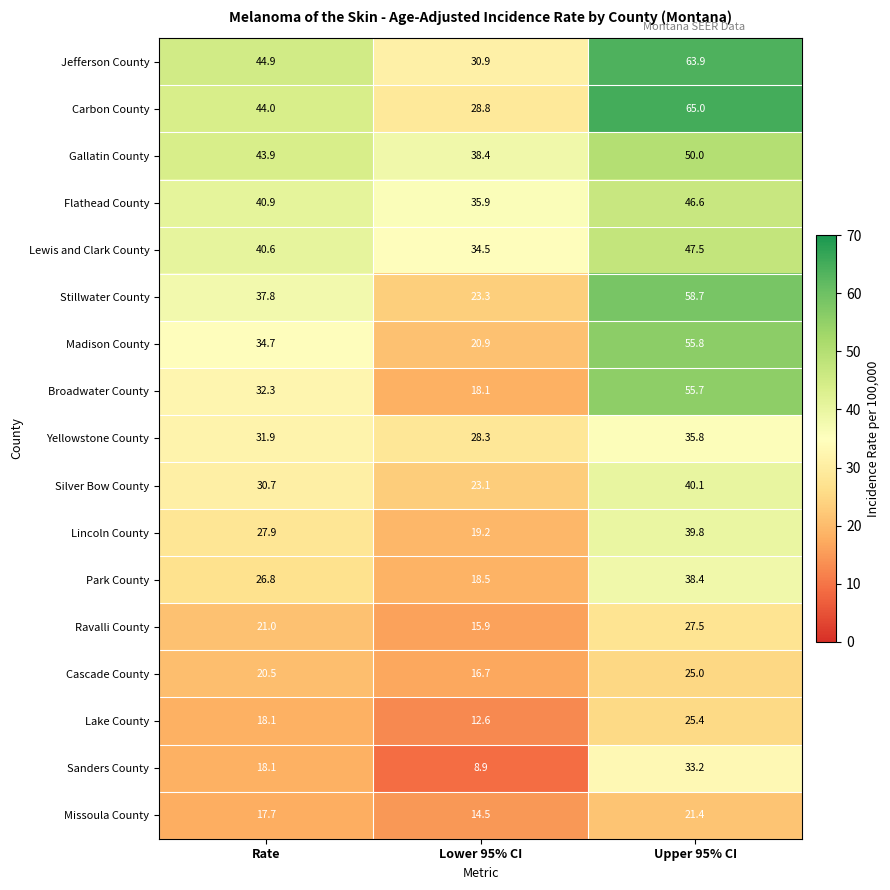

What is the sum of all Gallatin County values?

132.3